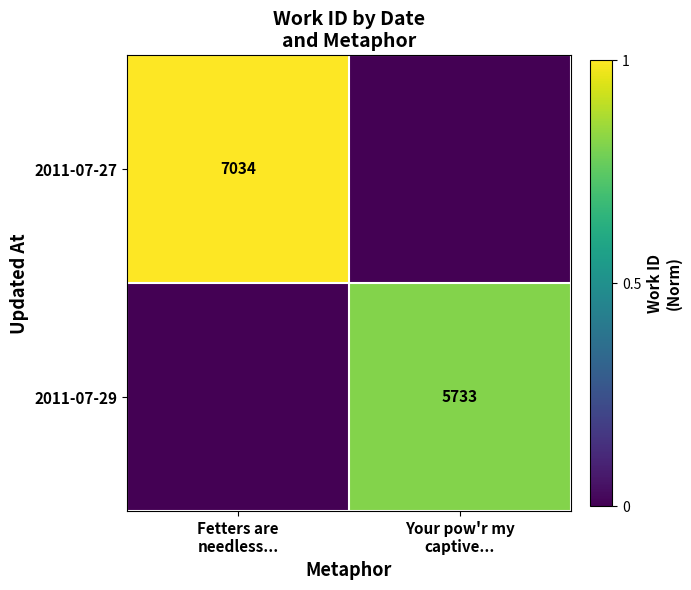

What is the average value of the 2011-07-27 series?

0.5